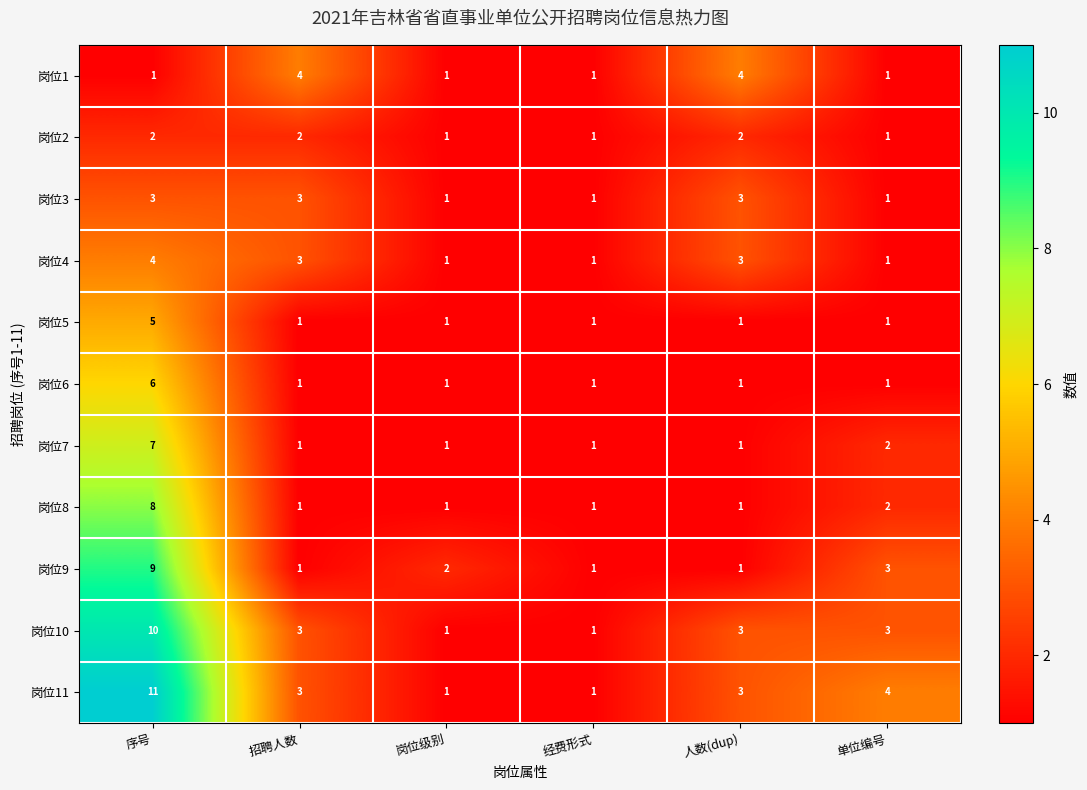

How many 岗位11 values are between 1 and 4?

5